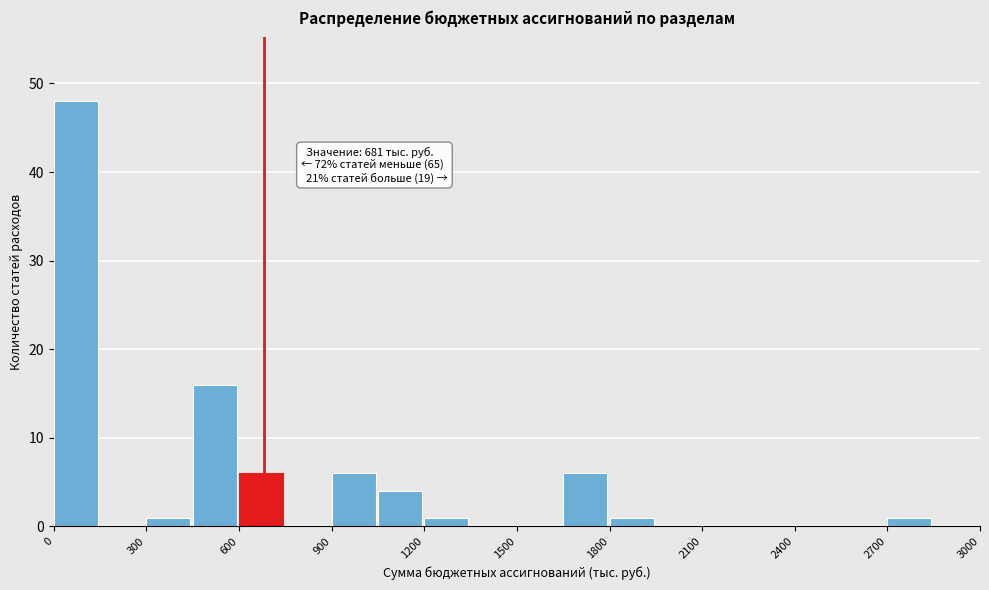

Read against the x-axis, roughly where is the centre of the tallest bar?

50